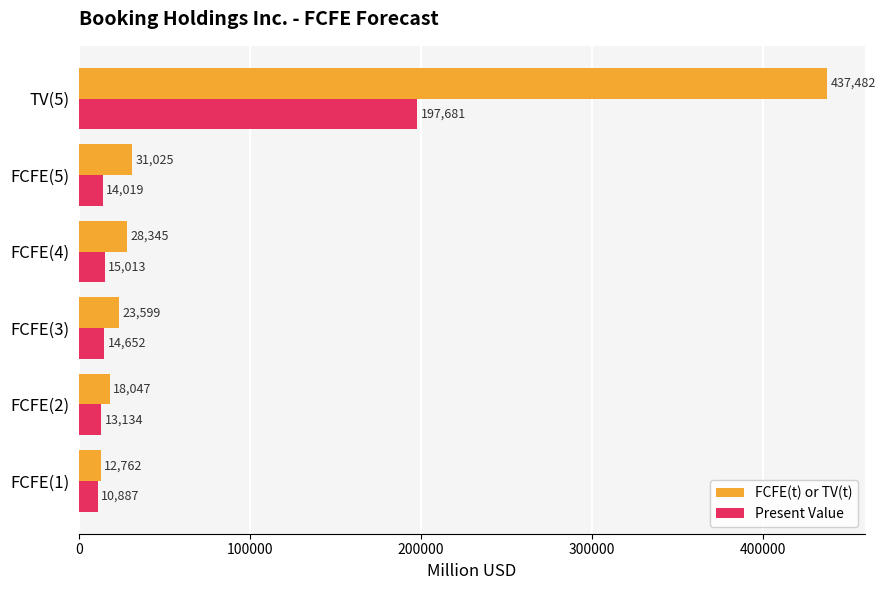

Rank the series by their maximum value, from lowest to highest.

Present Value, FCFE(t) or TV(t)